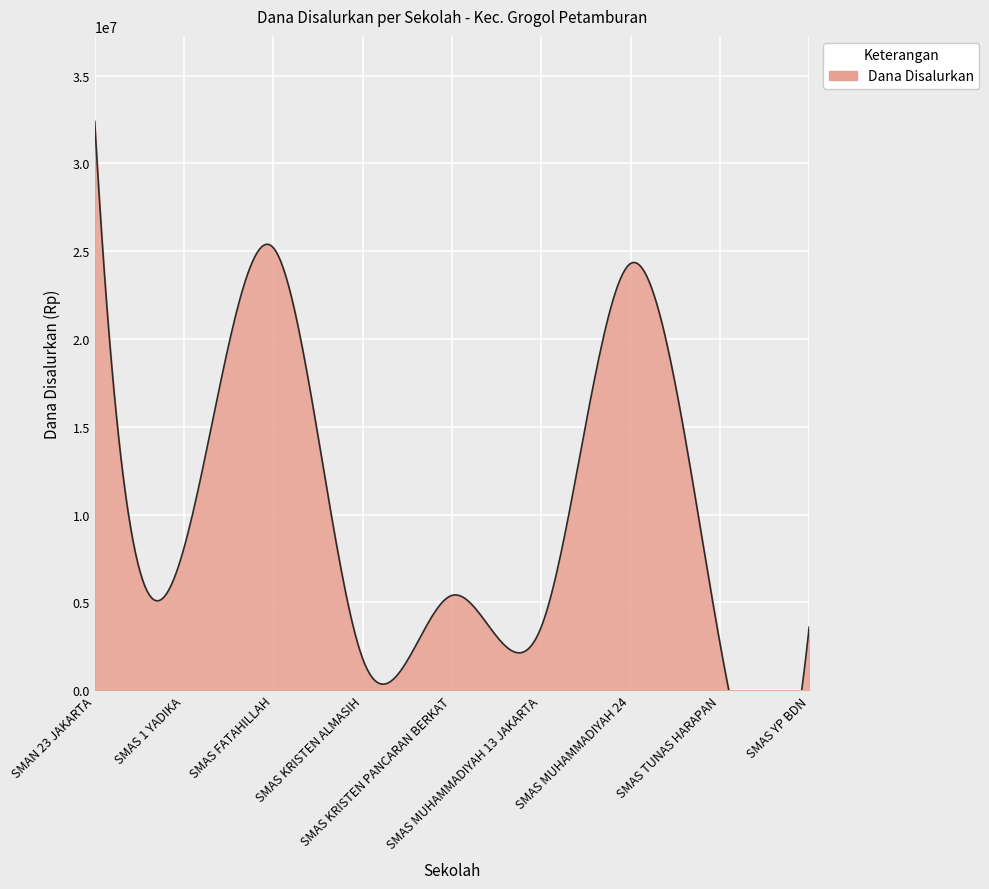

List the labels in order of value, largest first.

SMAN 23 JAKARTA, SMAS FATAHILLAH, SMAS MUHAMMADIYAH 24, SMAS 1 YADIKA, SMAS KRISTEN PANCARAN BERKAT, SMAS MUHAMMADIYAH 13 JAKARTA, SMAS YP BDN, SMAS TUNAS HARAPAN, SMAS KRISTEN ALMASIH